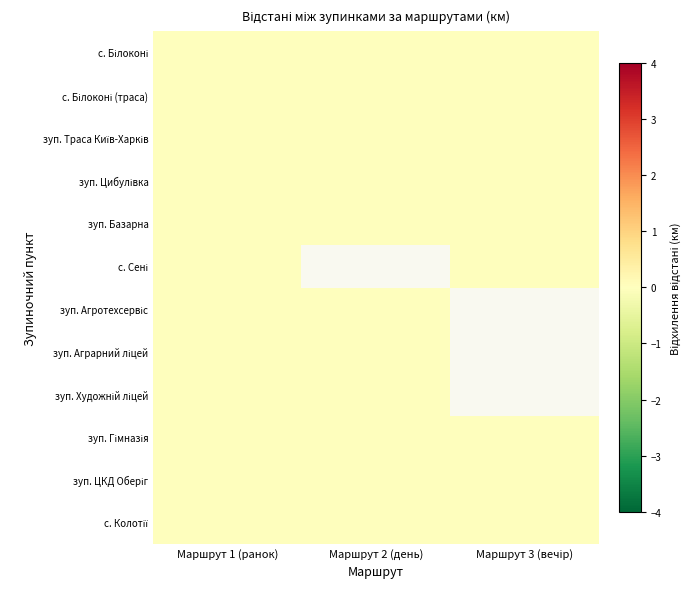

What value does the с. Колотії series have at 0?

7.5